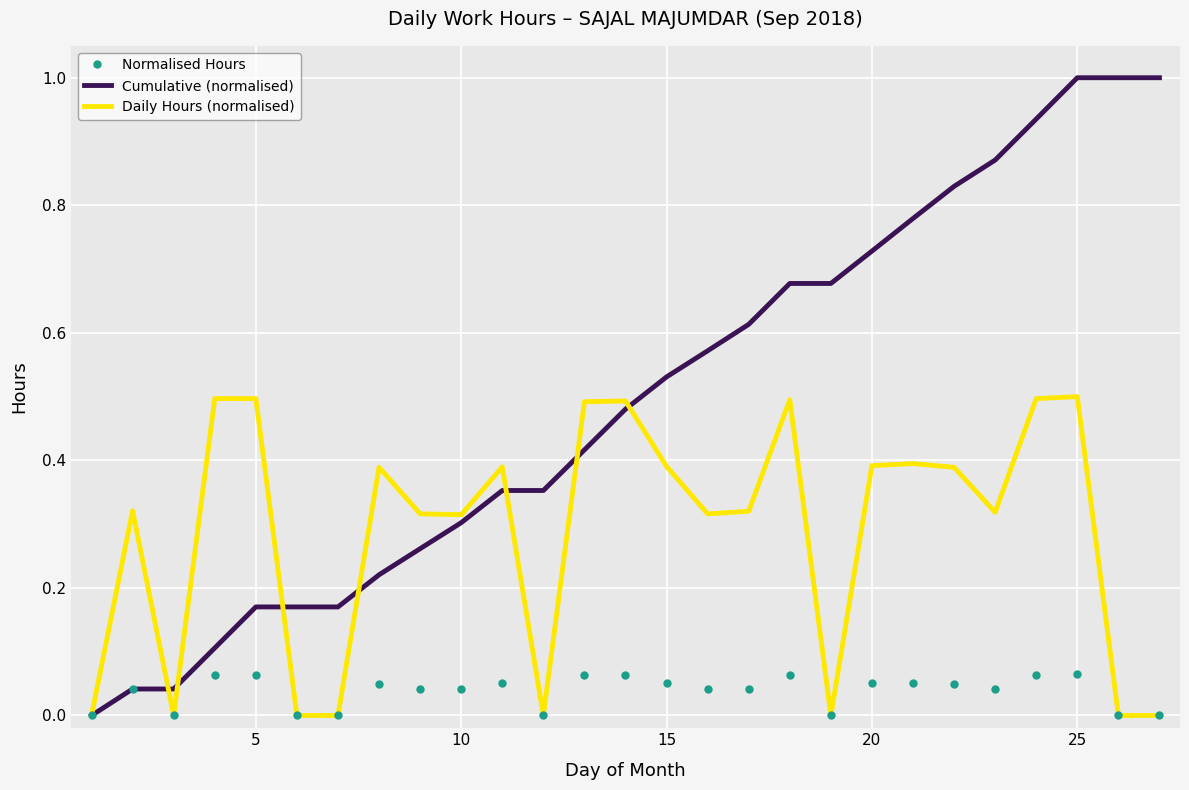

What are all the series names shown in the legend?

Normalised Hours, Cumulative (normalised), Daily Hours (normalised)